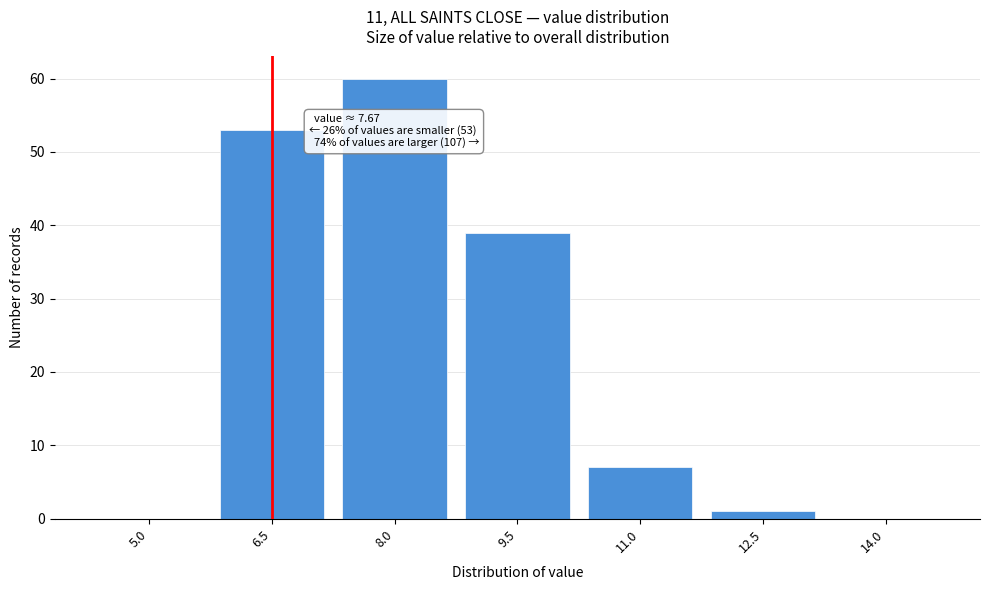

Reading left to right, transcribe all the data shown in this chart.

5.0=0	6.5=53	8.0=60	9.5=39	11.0=7	12.5=1	14.0=0